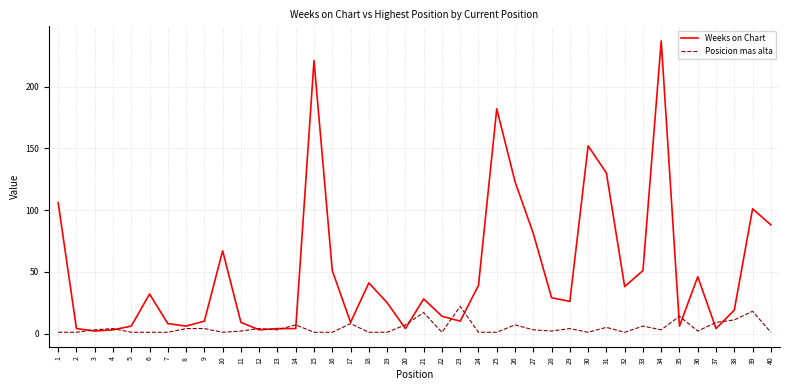

At which category does the chart reach its peak across all series?

34